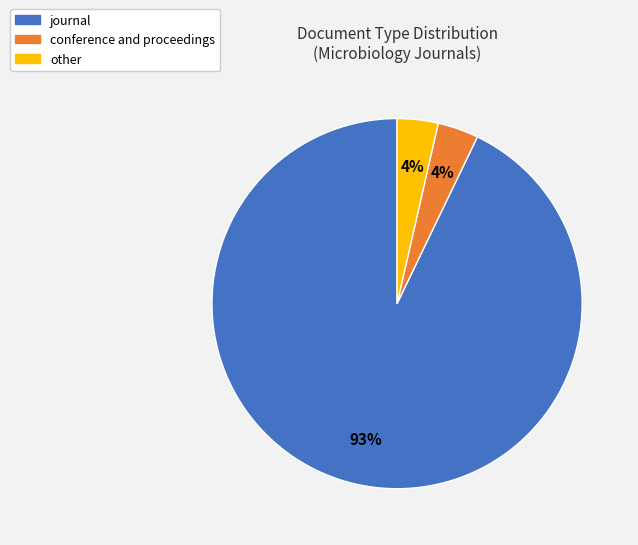

How many segments does this pie chart have?

3